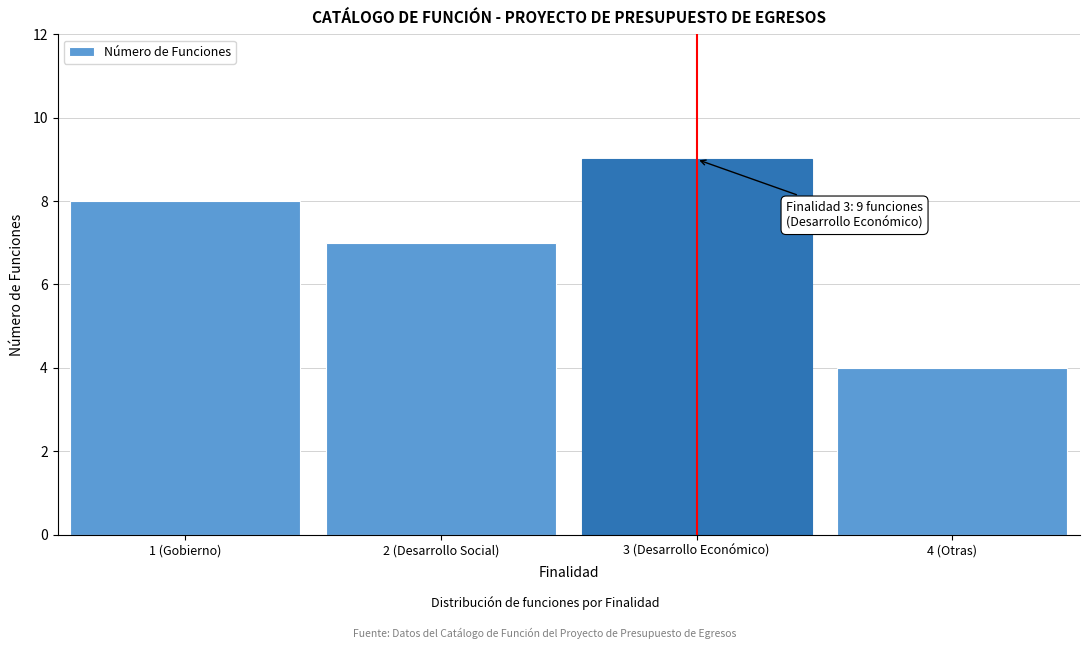

Reading left to right, list all the values displayed in this chart.

8	7	9	4